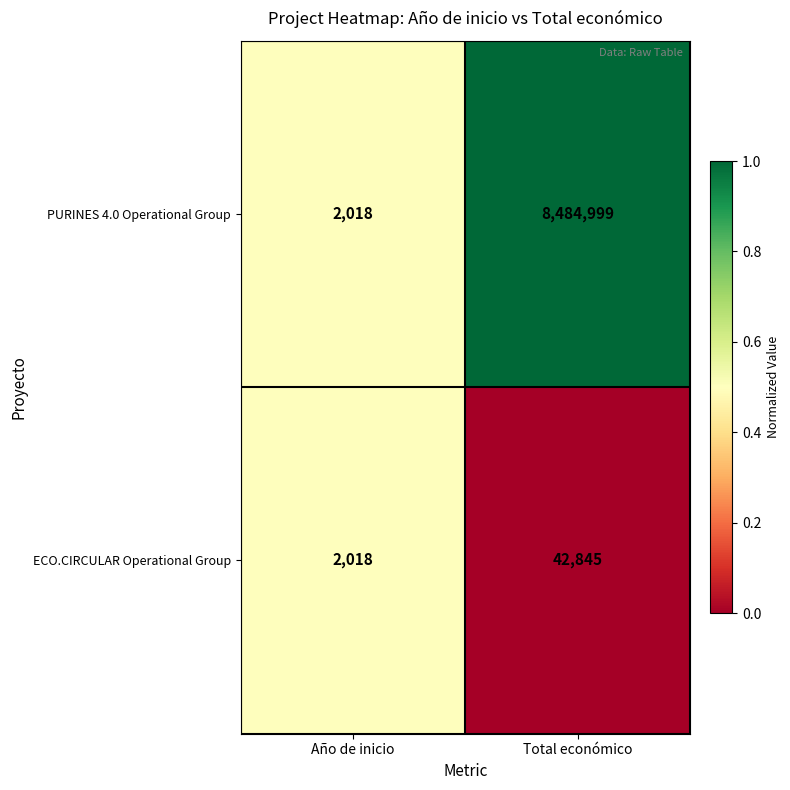

What is the total value across all series at Total económico?

8527844